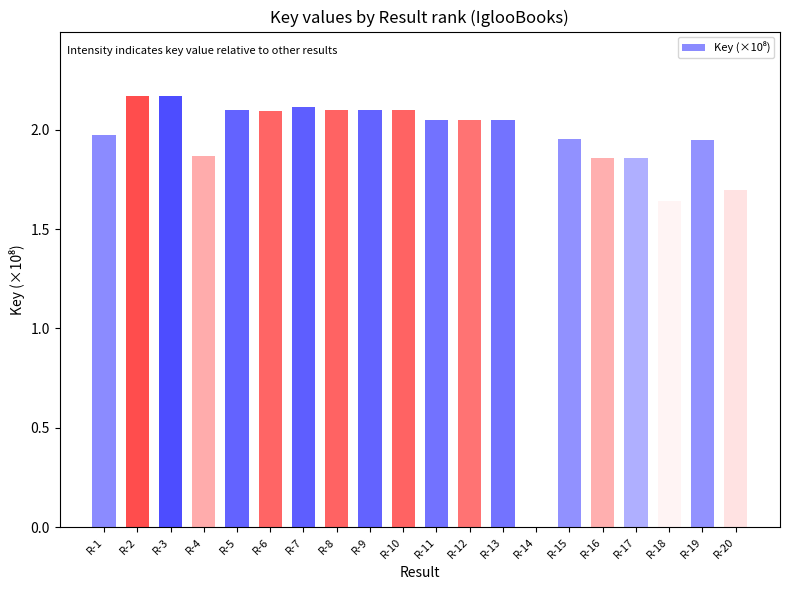

What is the ratio of the value at R-3 to the value at R-14?

1.4